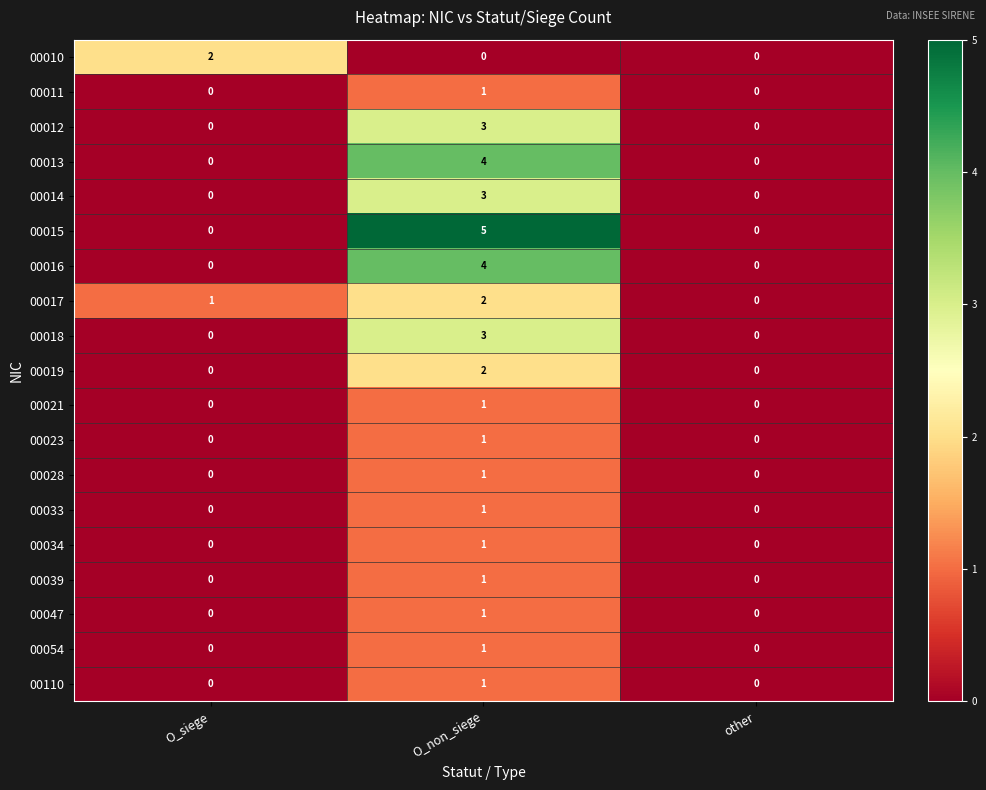

How many categories are shown in the chart?

3